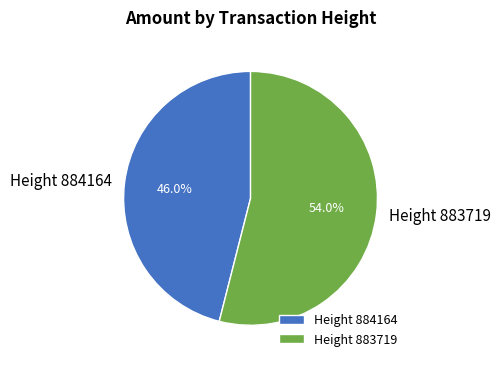

Which slice is the smallest?

Height 884164